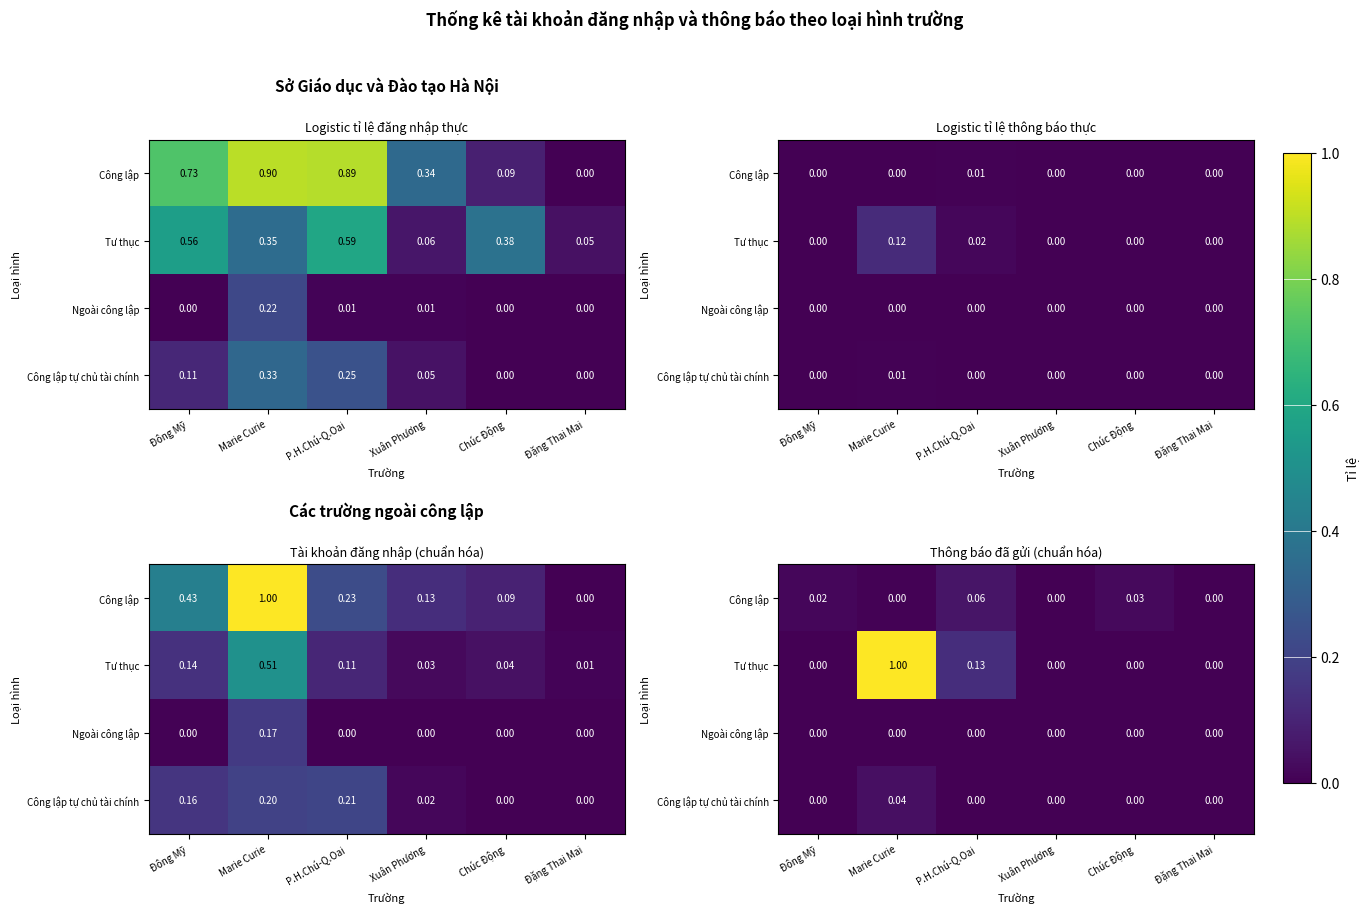

Count the number of data series in this chart.

4